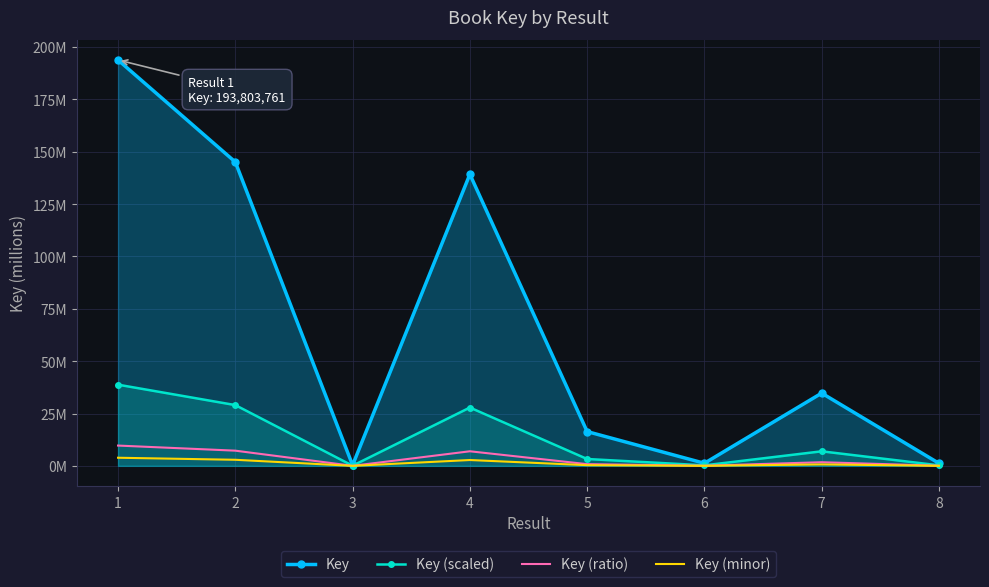

What are all the series names shown in the legend?

Key, Key (scaled), Key (ratio), Key (minor)